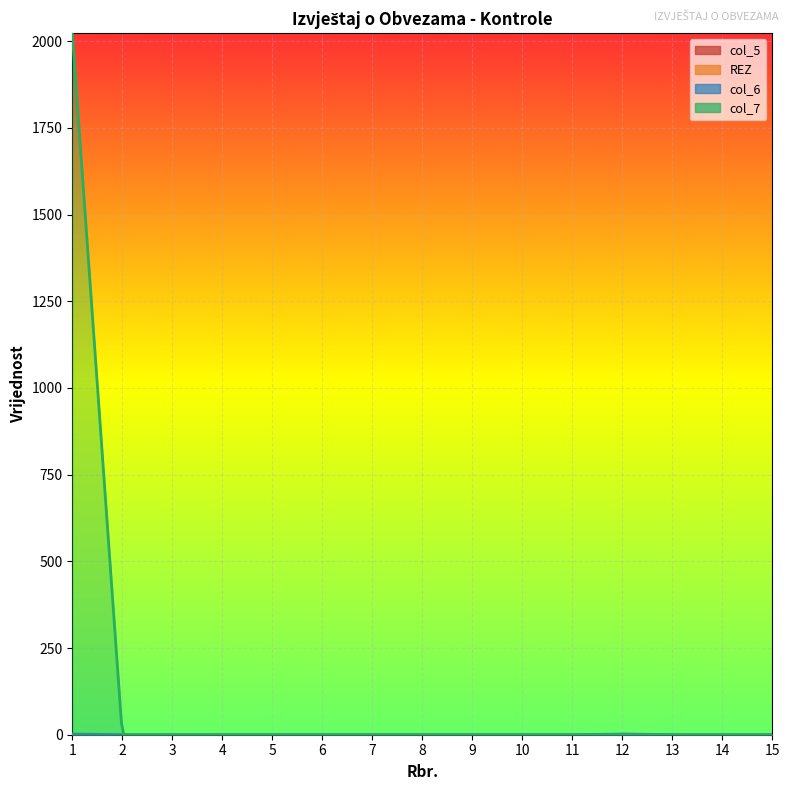

At how many categories does at least one series exceed 849?

1